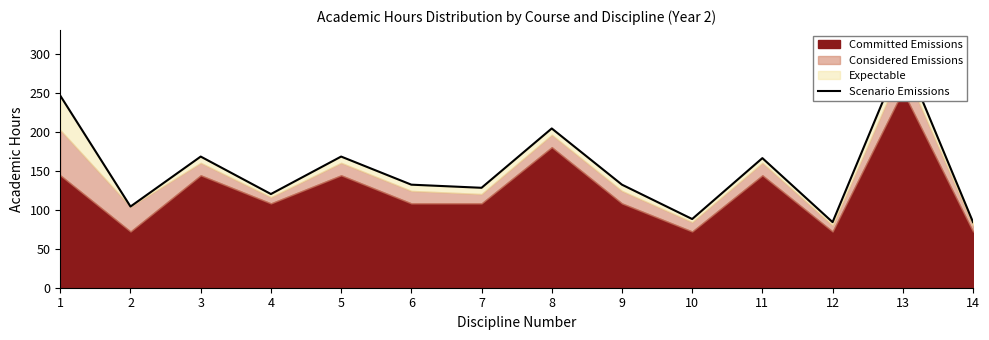

What is the greatest value displayed?

300